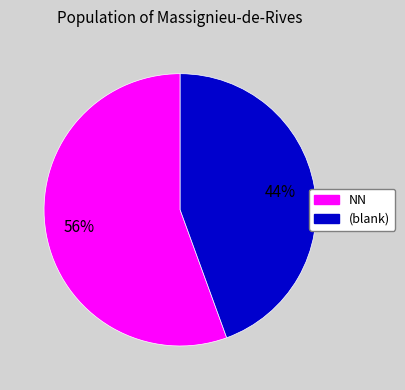

How many slices are in this pie chart?

2